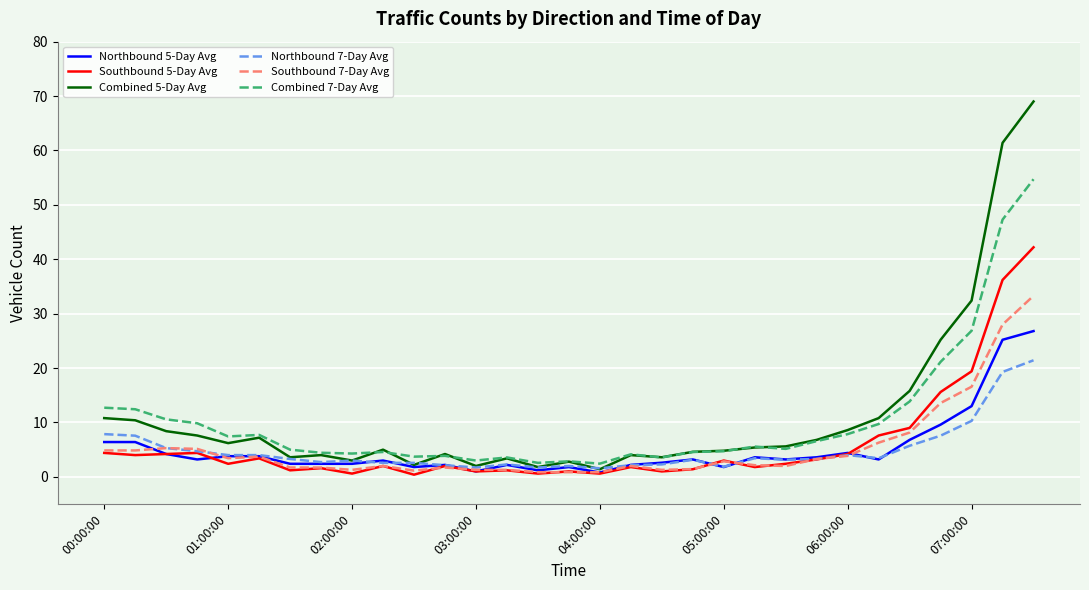

Which series has the largest range (max minus min)?

Combined 5-Day Avg